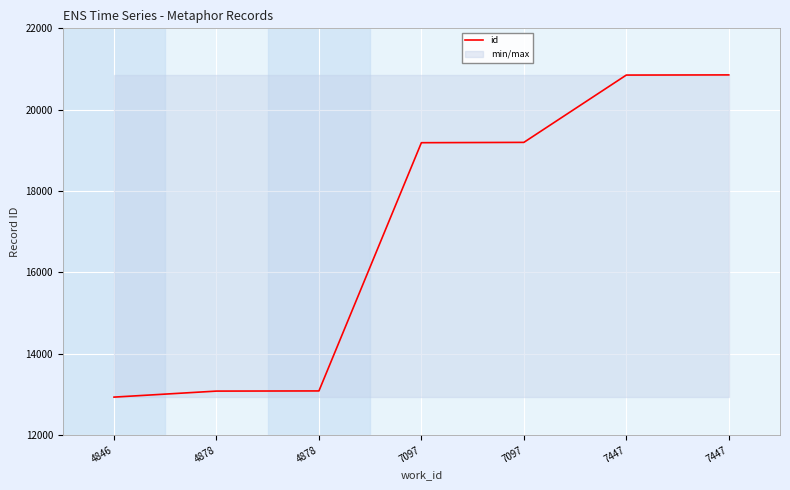

Which label corresponds to the largest value in the chart?

7447